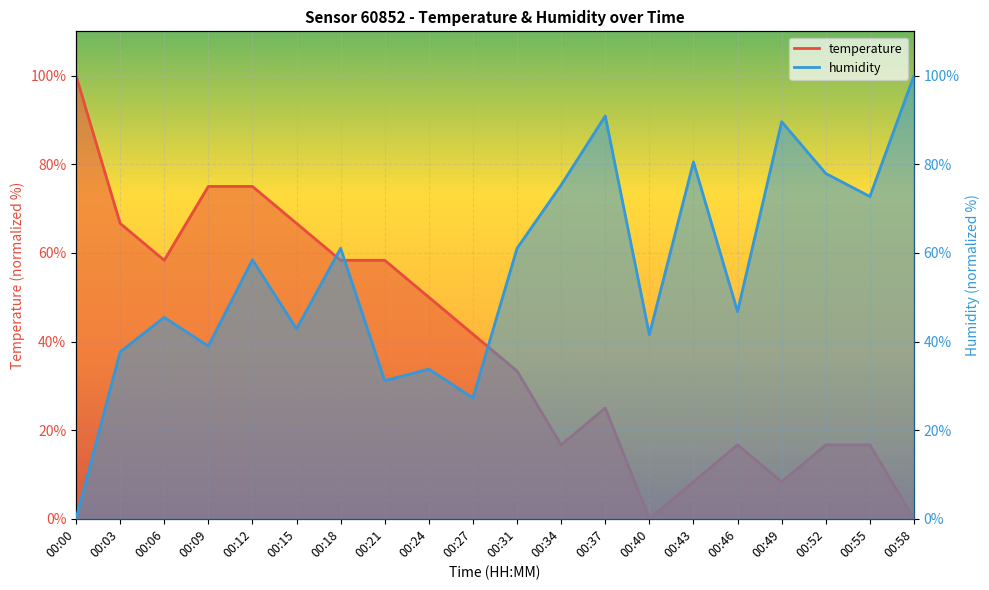

What is the average value of the temperature series?

39.6